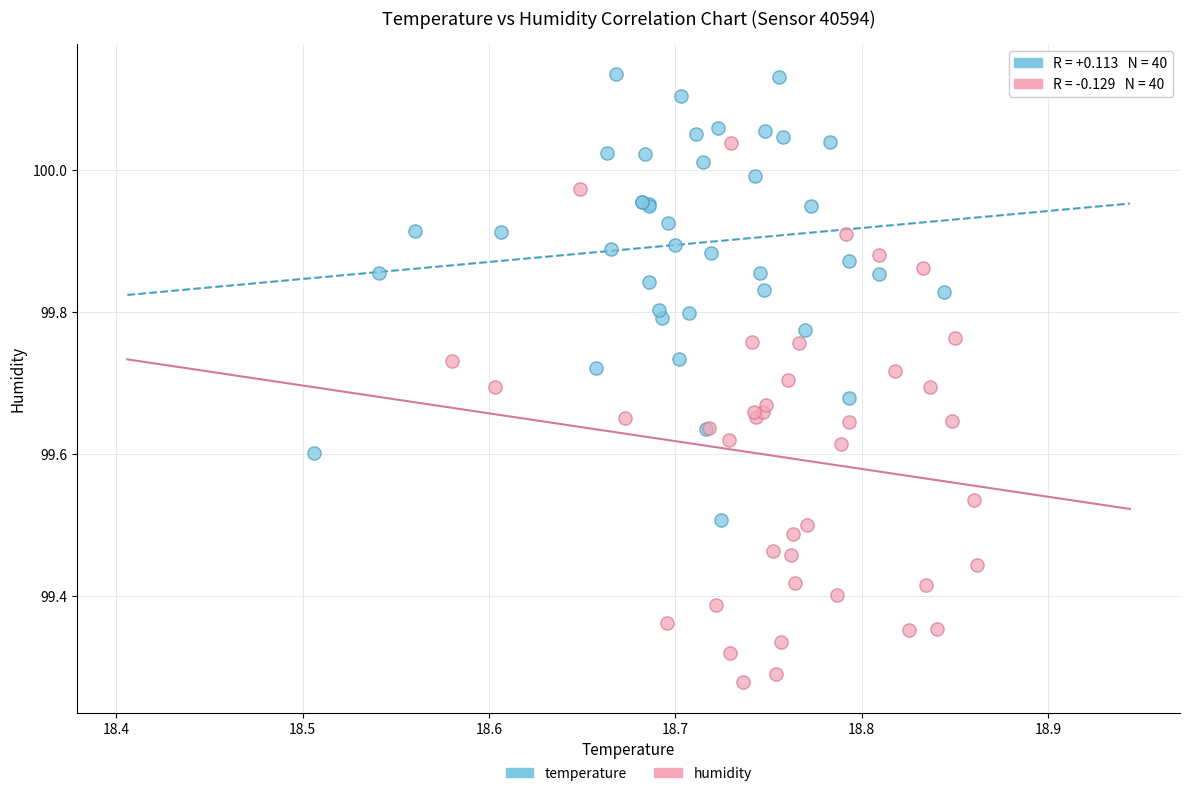

Which series reaches the maximum Y coordinate?

temperature